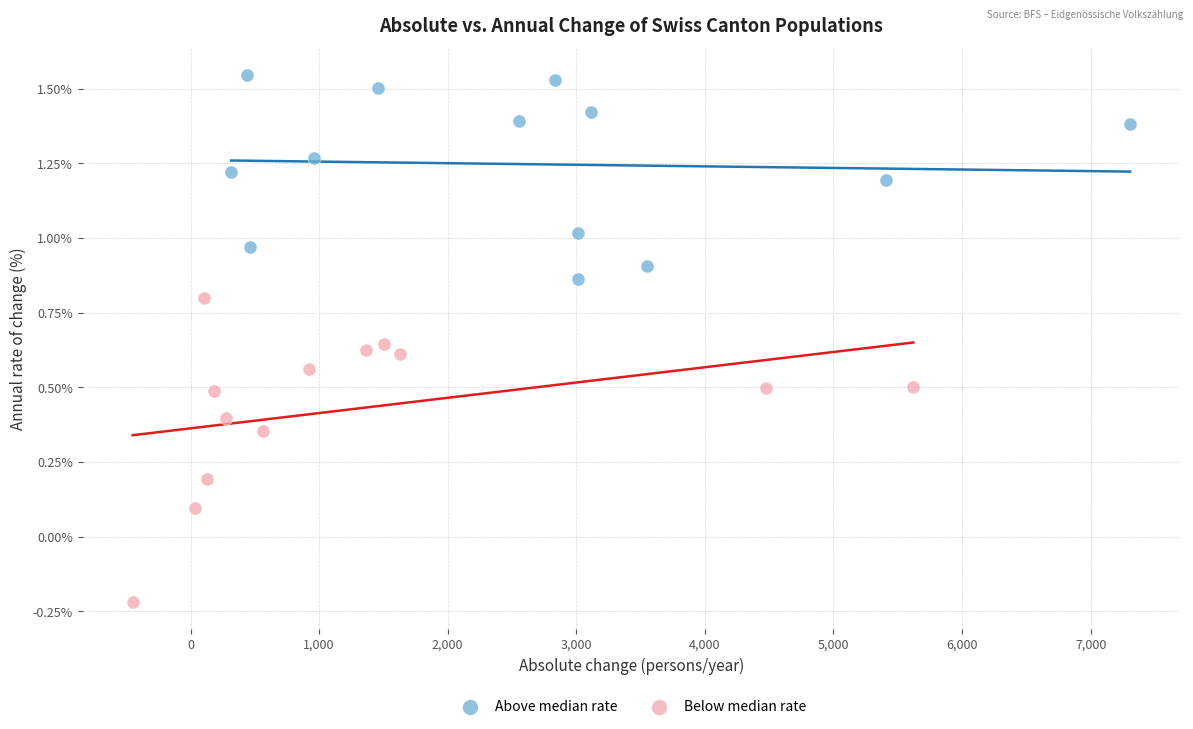

What are all the series names shown in the legend?

Above median rate, Below median rate